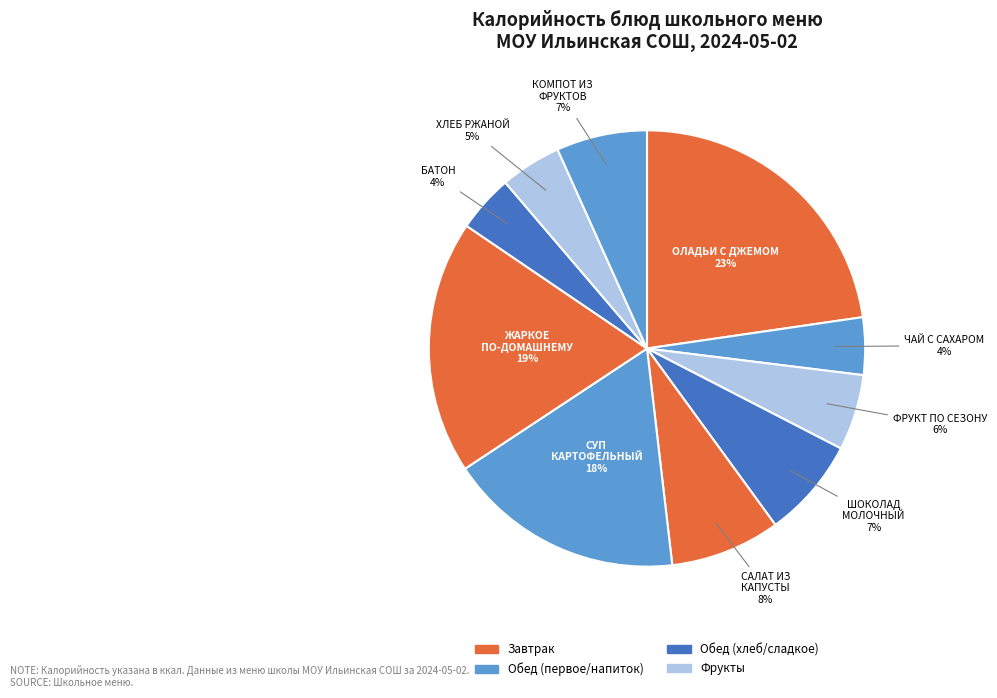

To the nearest percent, what is the average slice percentage?

10%